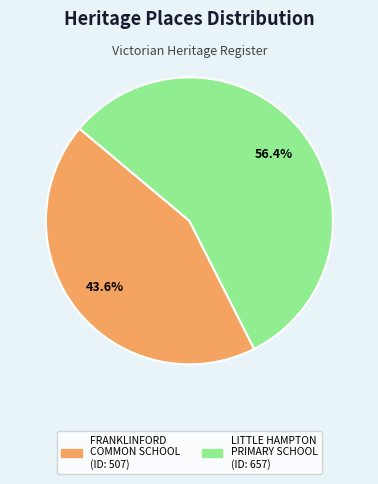

Is there a majority slice in this chart?

Yes